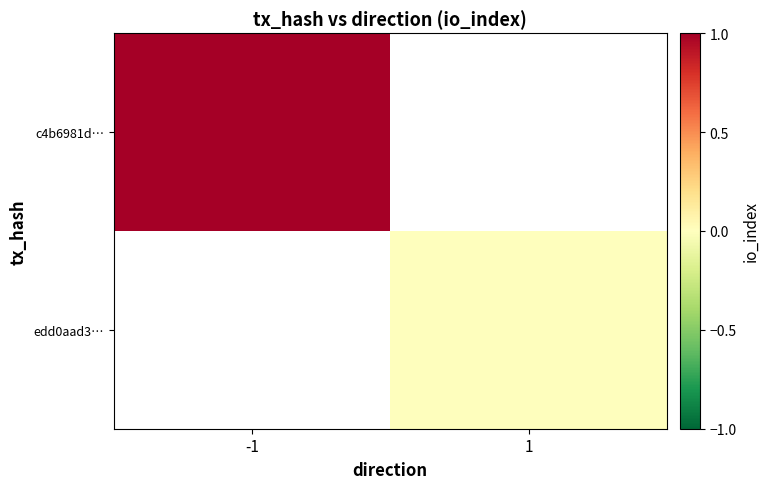

What is the highest value of the c4b6981d… series?

1.0